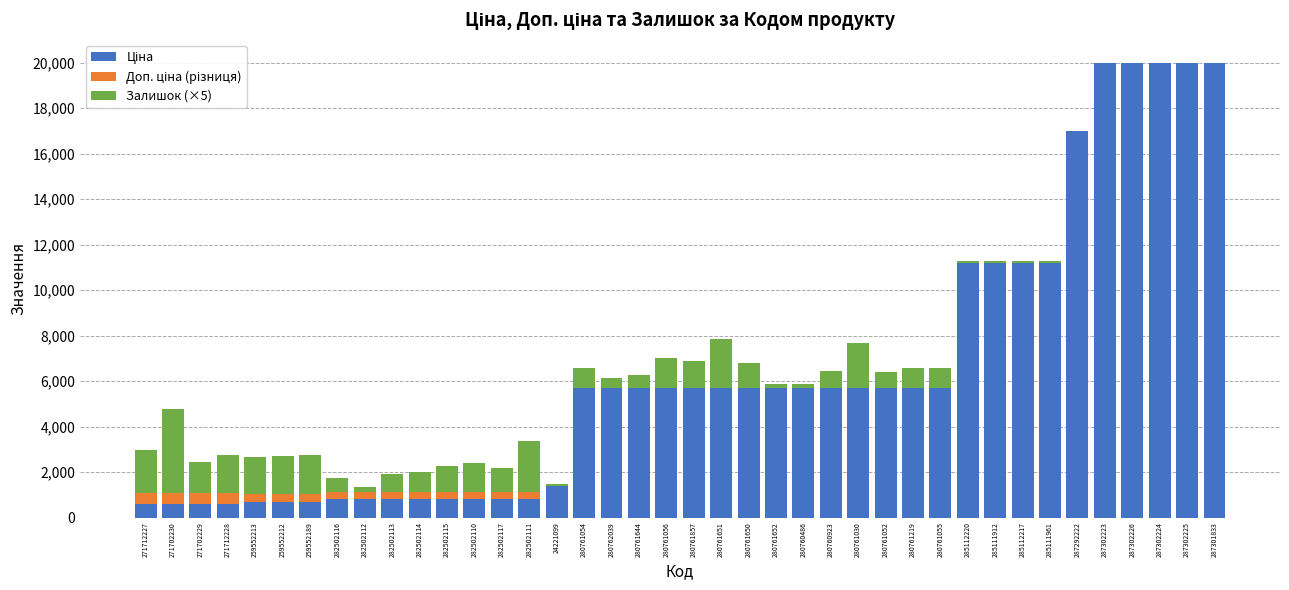

What is the total value across all series at 280762039?

6143.8